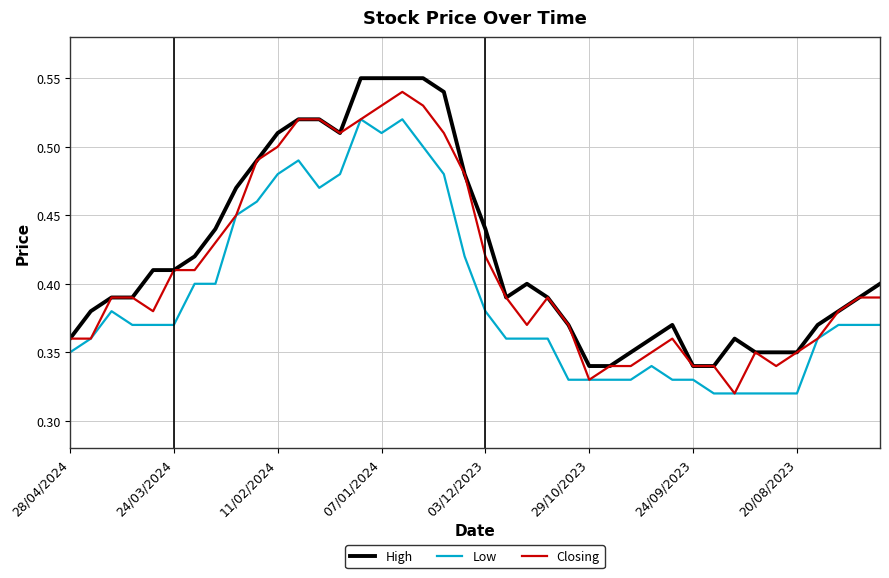

Rank the series by their average value, from lowest to highest.

Low, Closing, High